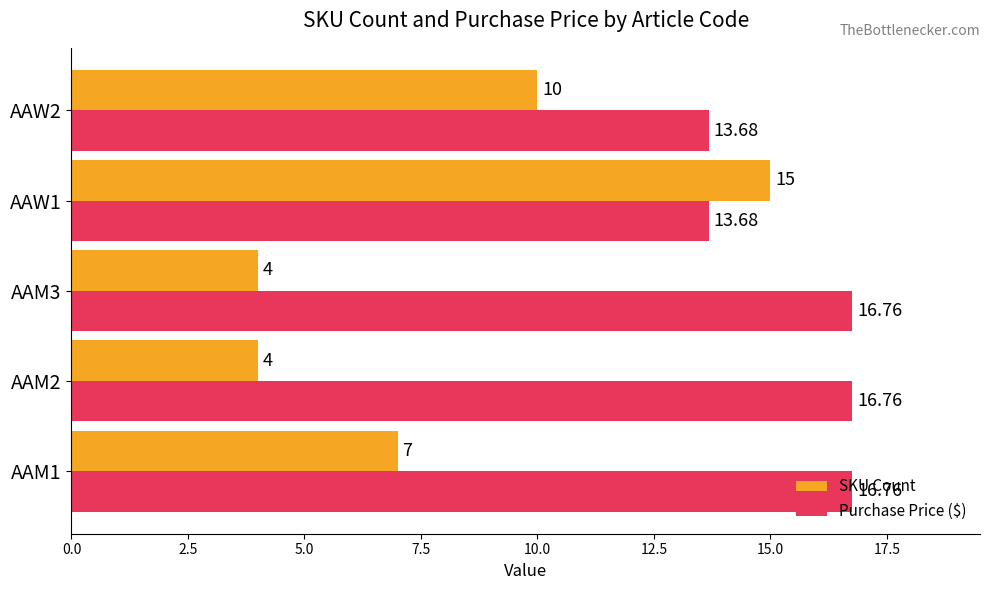

Which series has the largest total across all categories?

Purchase Price ($)